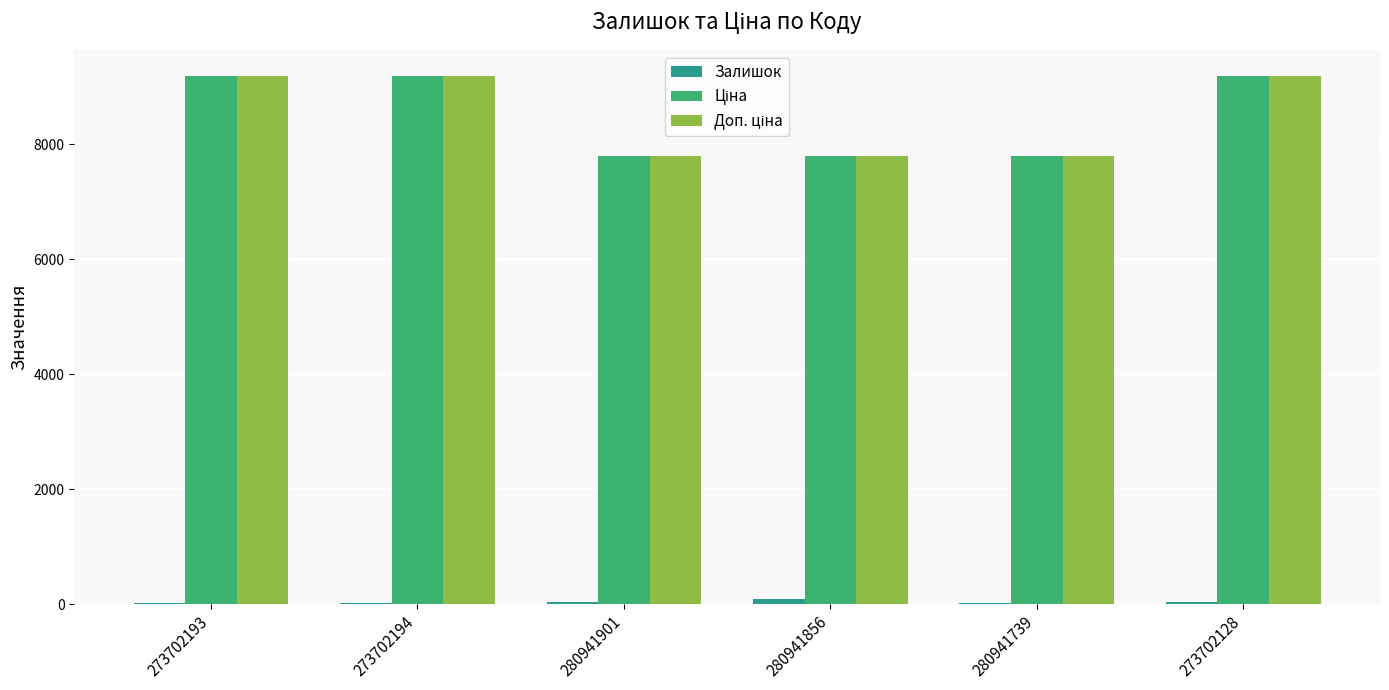

What is the difference between the second highest and minimum values in the Ціна series?

1392.9